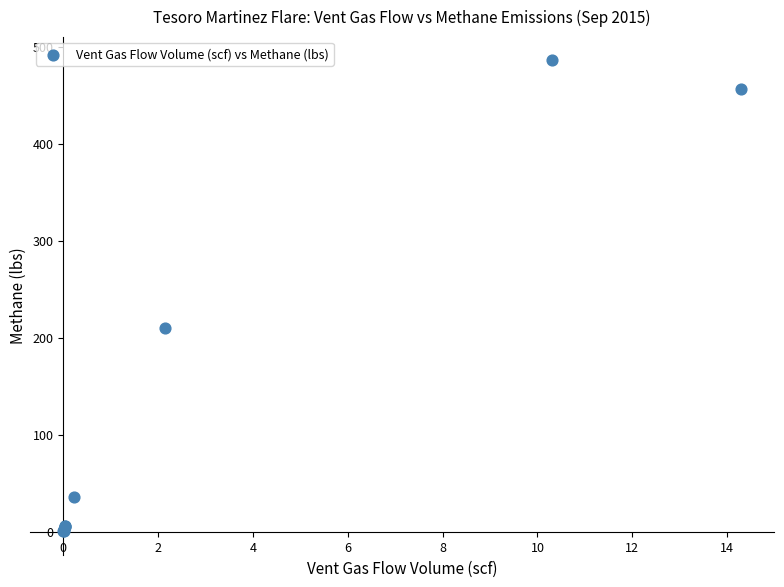

What Y value in the scatter plot is closest to 243?

209.8